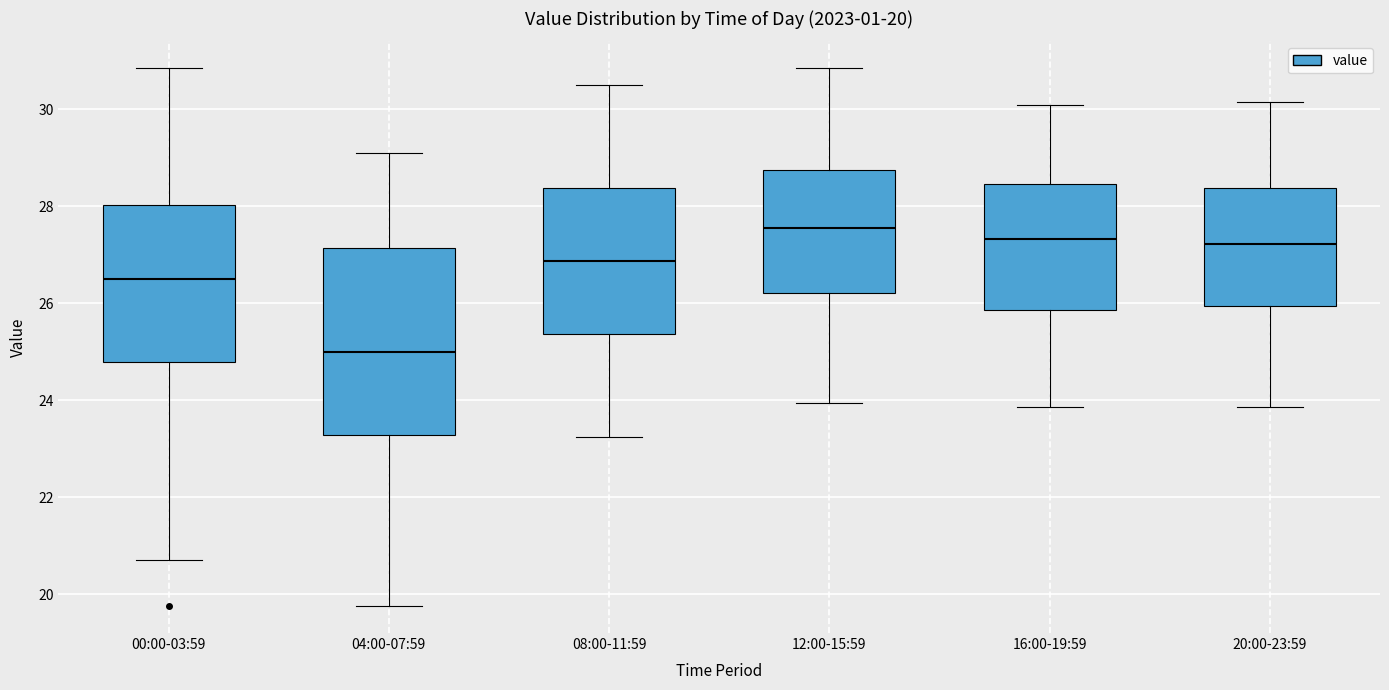

Which box is the tallest, from its lower edge to its upper edge?

04:00-07:59